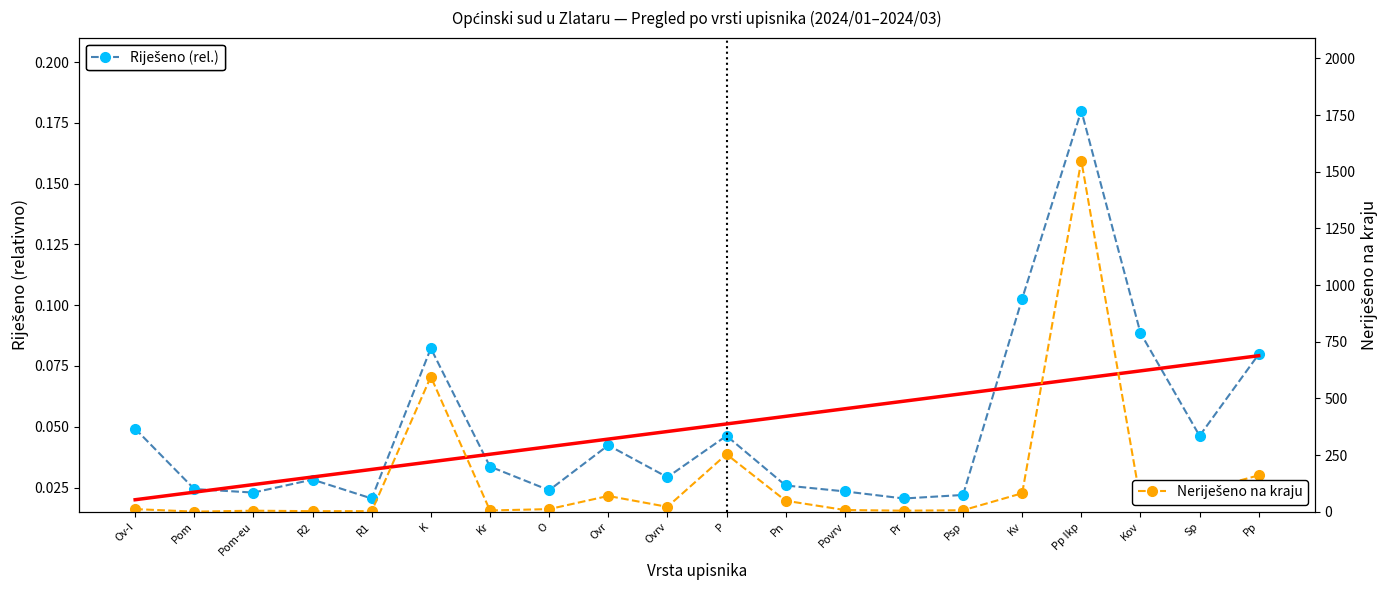

Reading left to right, transcribe all the data shown in this chart.

Riješeno (rel.): Ov-I=0.0	Pom=0.0	Pom-eu=0.0	R2=0.0	R1=0.0	K=0.1	Kr=0.0	O=0.0	Ovr=0.0	Ovrv=0.0	P=0.0	Pn=0.0	Povrv=0.0	Pr=0.0	Psp=0.0	Kv=0.1	Pp Ikp=0.2	Kov=0.1	Sp=0.0	Pp=0.1
Neriješeno na kraju: Ov-I=12.0	Pom=1.0	Pom-eu=5.0	R2=3.0	R1=3.0	K=596.0	Kr=6.0	O=12.0	Ovr=70.0	Ovrv=22.0	P=254.0	Pn=49.0	Povrv=8.0	Pr=5.0	Psp=7.0	Kv=82.0	Pp Ikp=1549.0	Kov=50.0	Sp=90.0	Pp=161.0